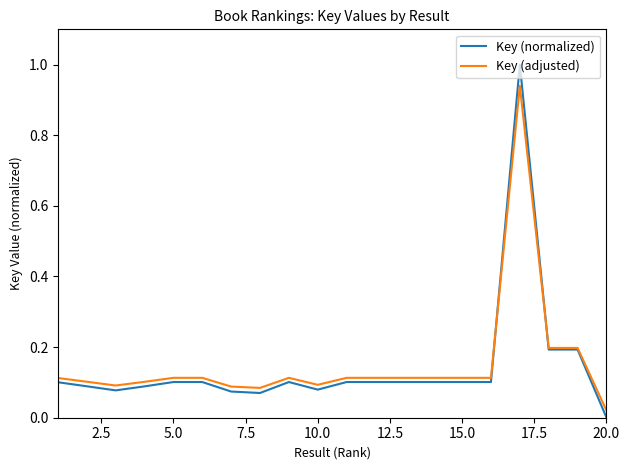

What is the maximum value for Key (normalized)?

1.0